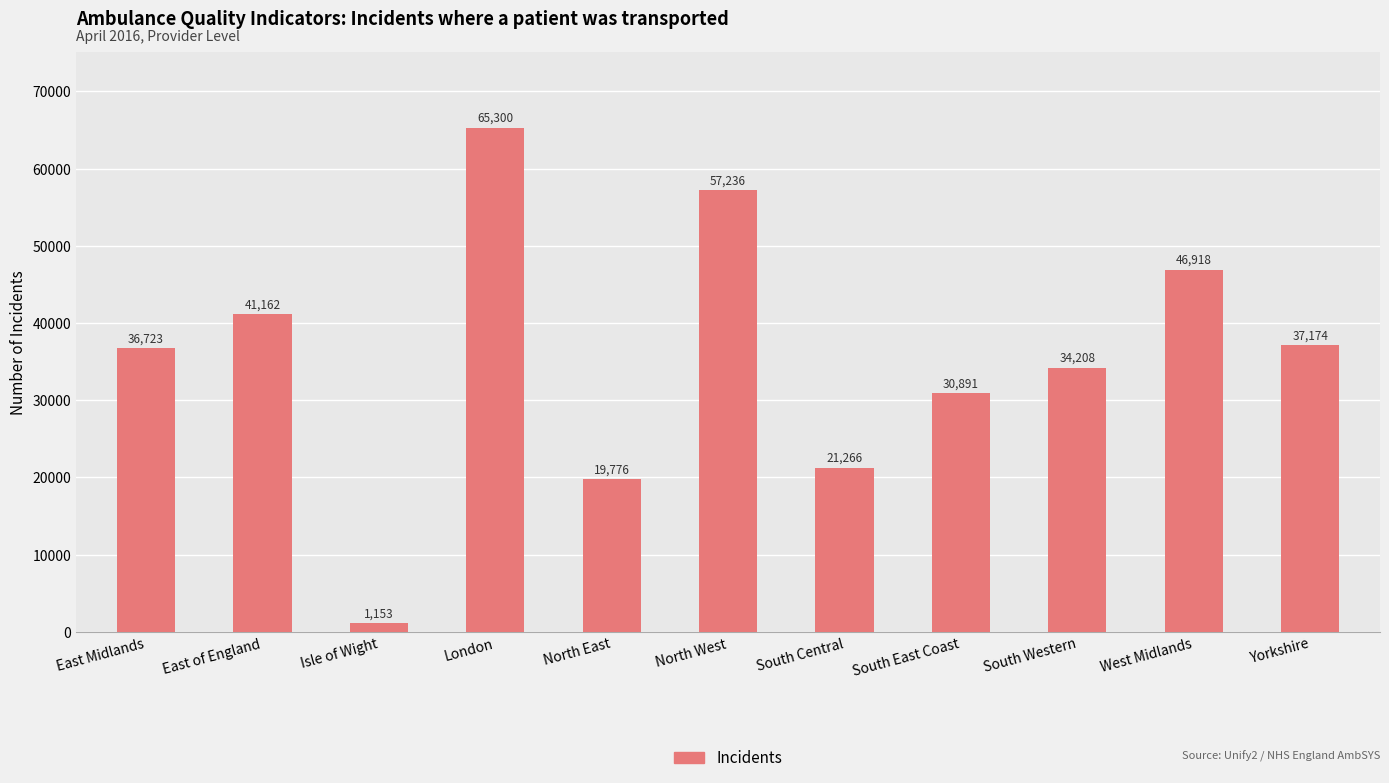

The value at West Midlands is 28521. True or false?

False